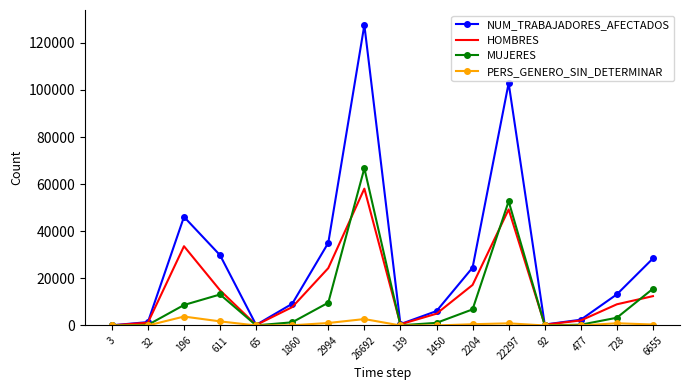

Which label corresponds to the largest value in the chart?

26692